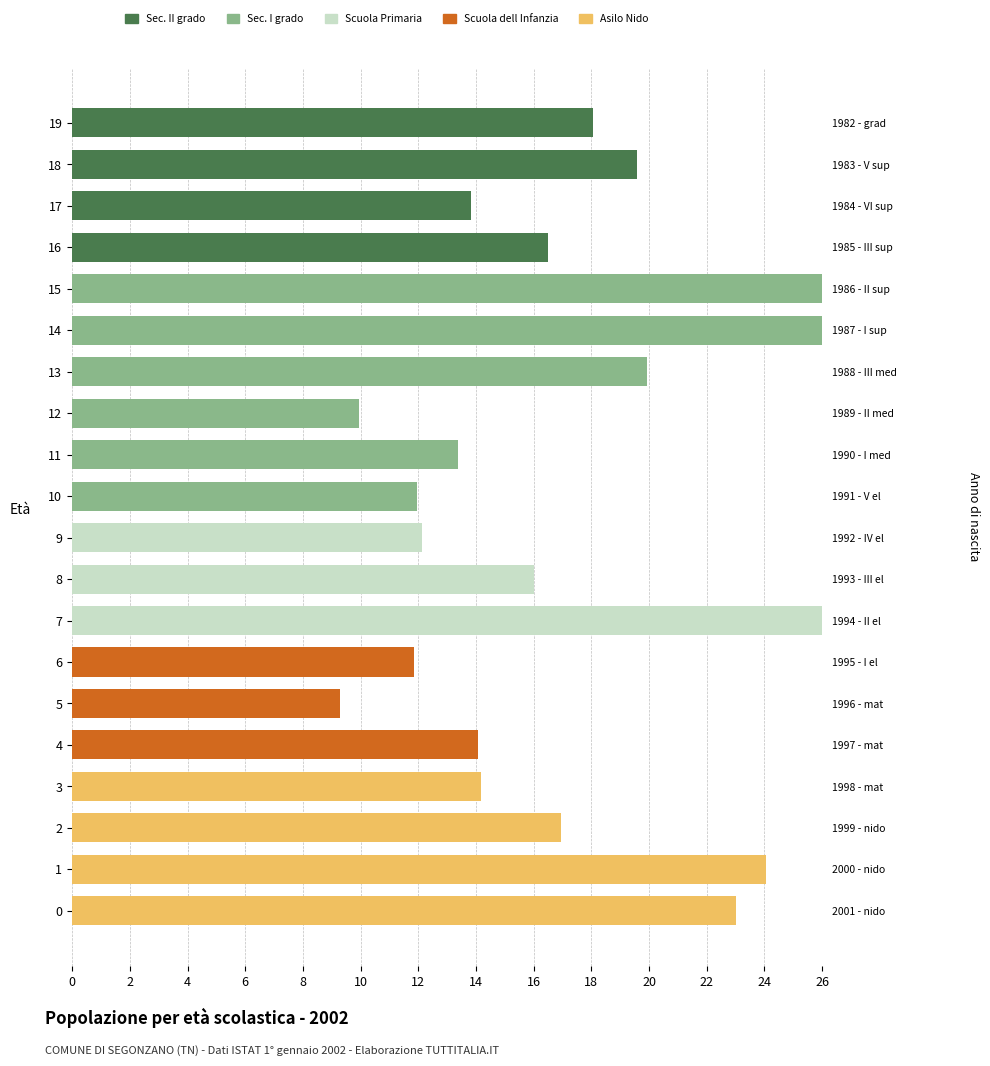

Is the value of Asilo Nido at 11 greater than the value of Sec. II grado at 4?

No